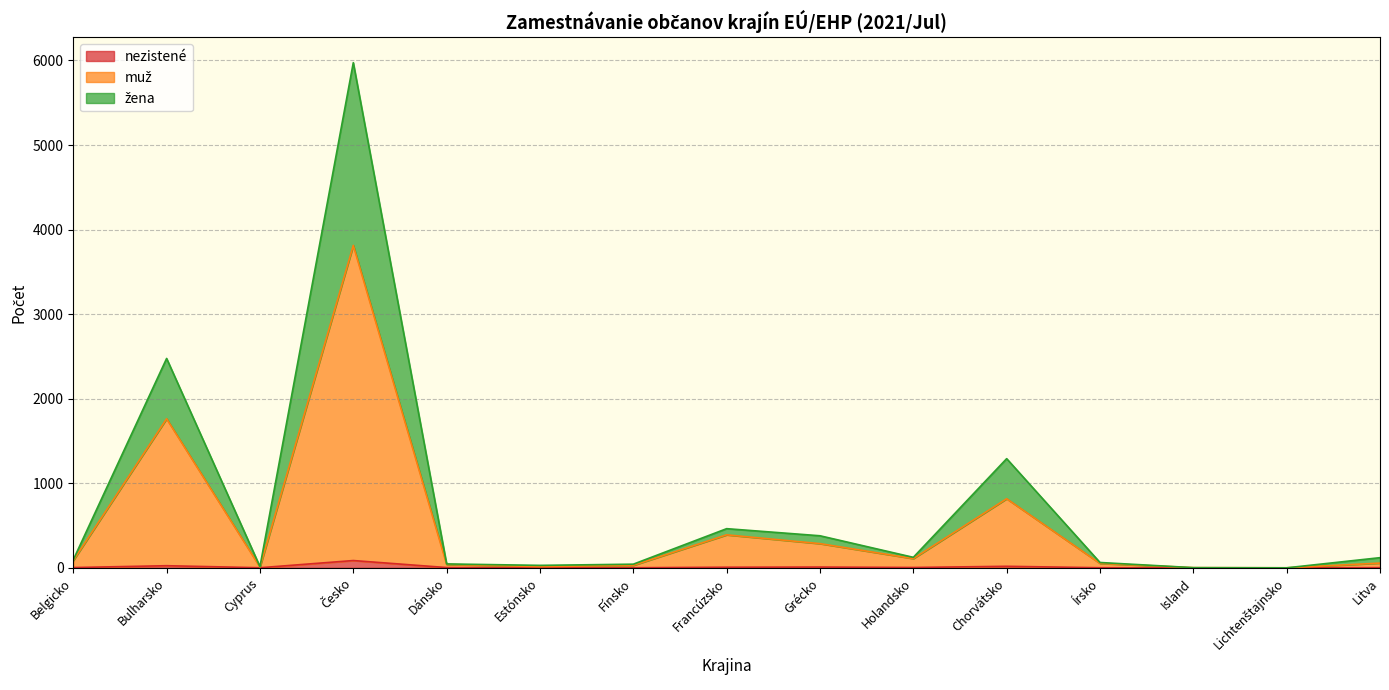

True or false: muž has a value of 56 at Litva.

True